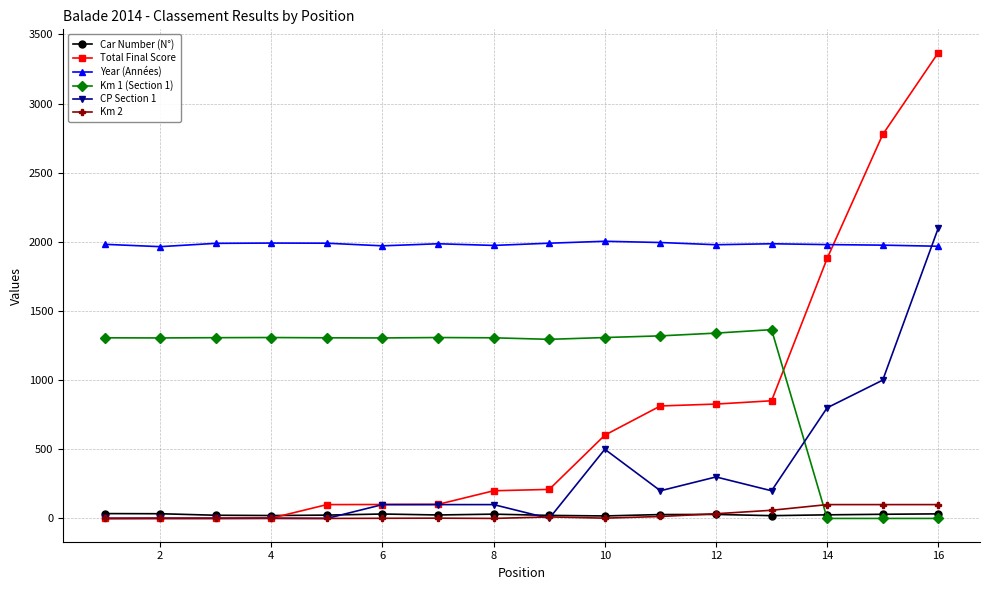

In Car Number (N°), how many points are higher than both neighbors (excluding endpoints)?

3